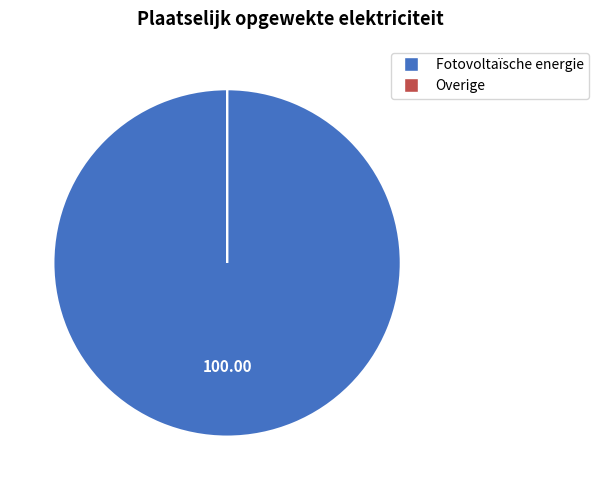

Which category has the biggest portion of the pie?

Fotovoltaïsche energie